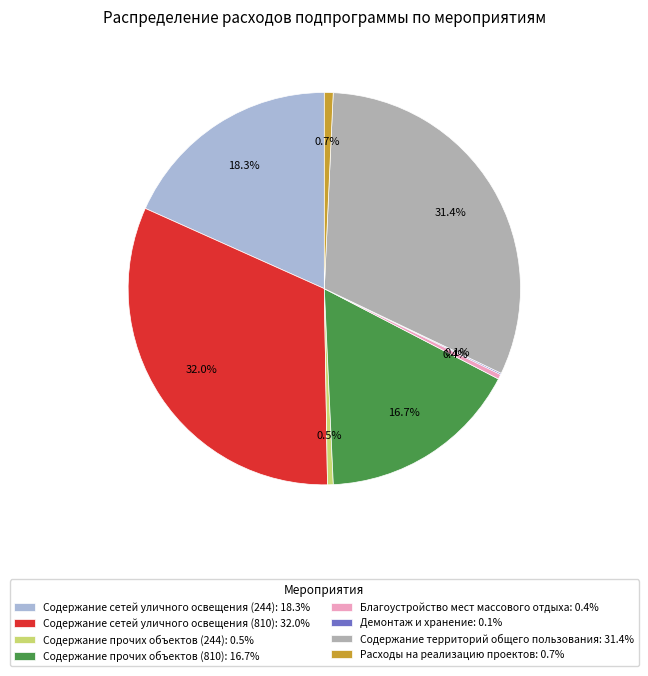

Between Расходы на реализацию проектов and Содержание сетей уличного освещения (810), which is larger?

Содержание сетей уличного освещения (810)